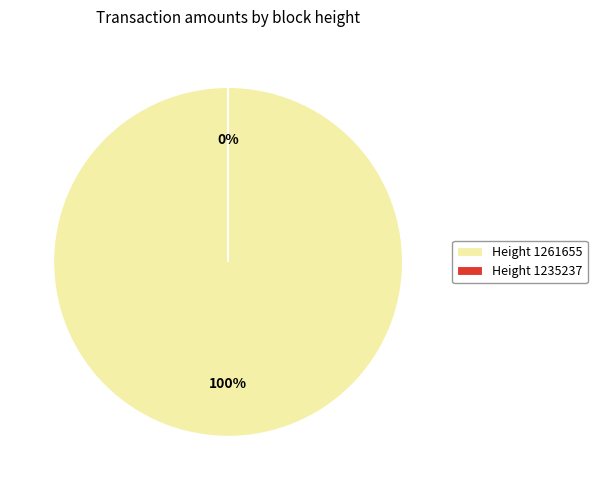

Which slice is the largest?

Height 1261655